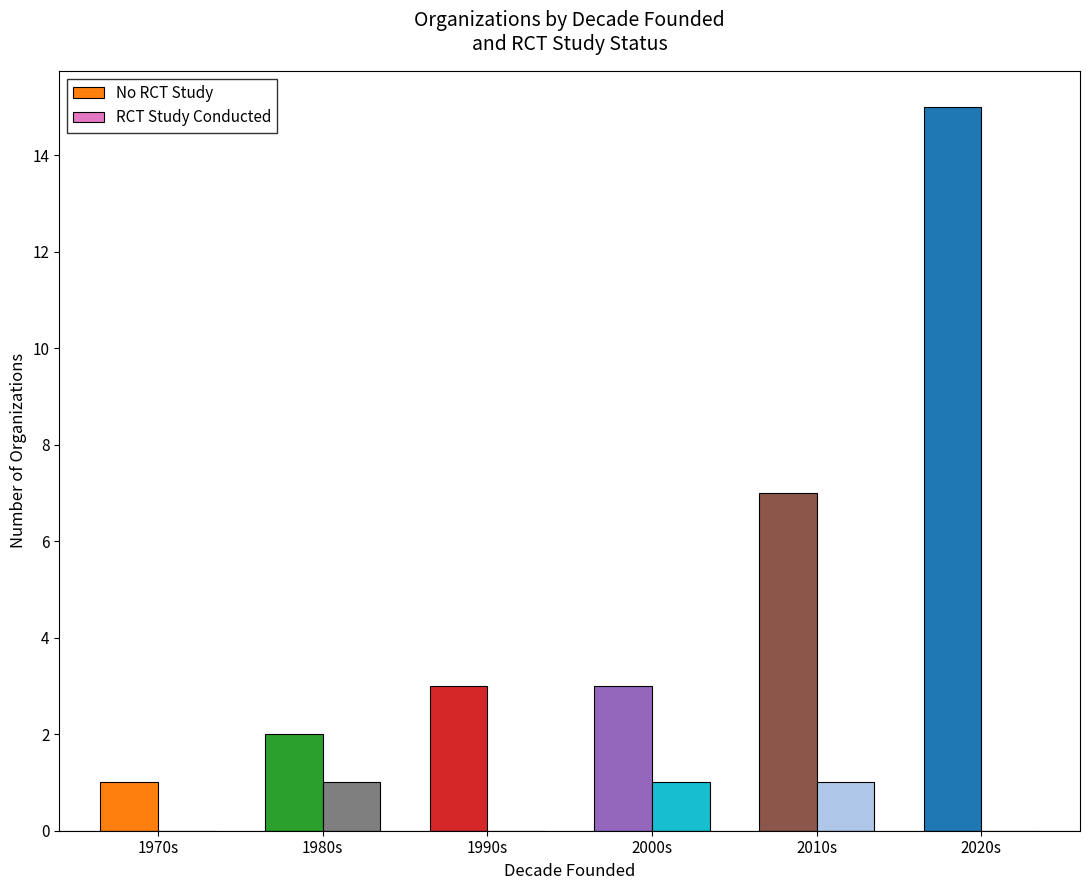

Reading left to right, extract all data points from this chart.

No RCT Study: 1	2	3	3	7	15
RCT Study Conducted: 0	1	0	1	1	0